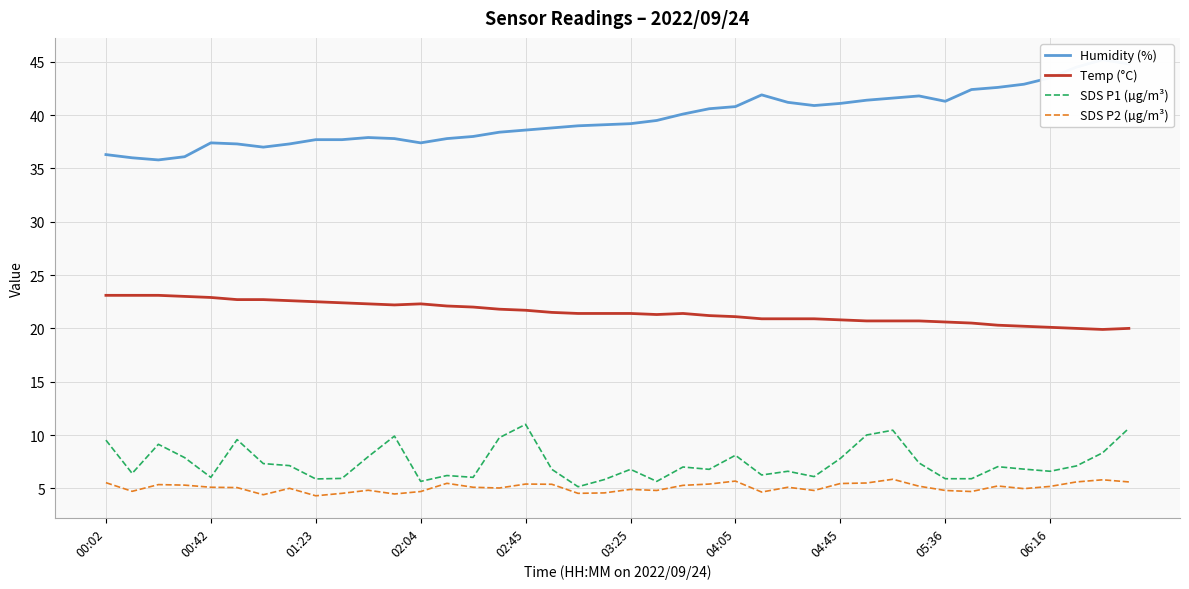

Is it true that SDS P2 (µg/m³) equals 2.1 at 04:05?

False